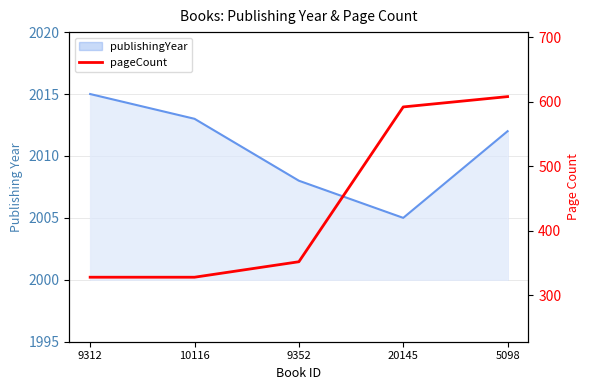

Read the value at 5098.

608